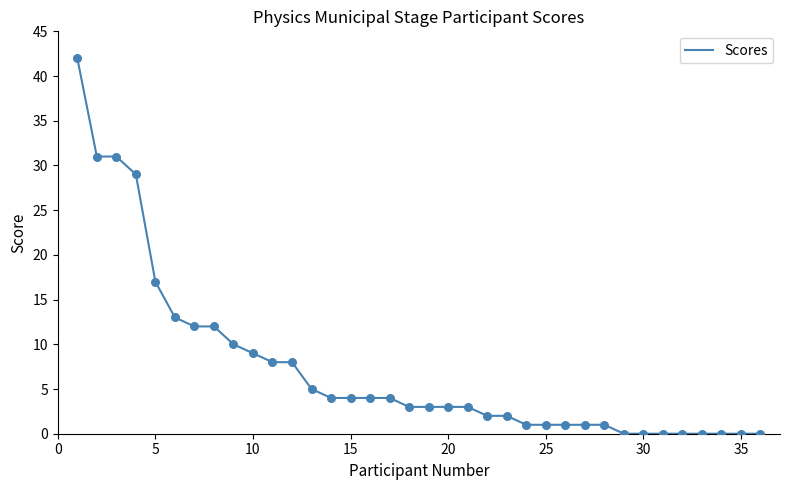

What is the difference between the maximum and minimum values?

42